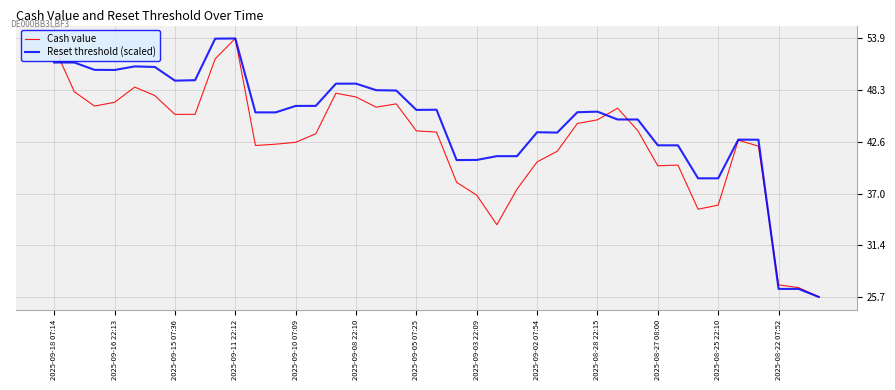

Rank the series by their average value, from highest to lowest.

Reset threshold (scaled), Cash value